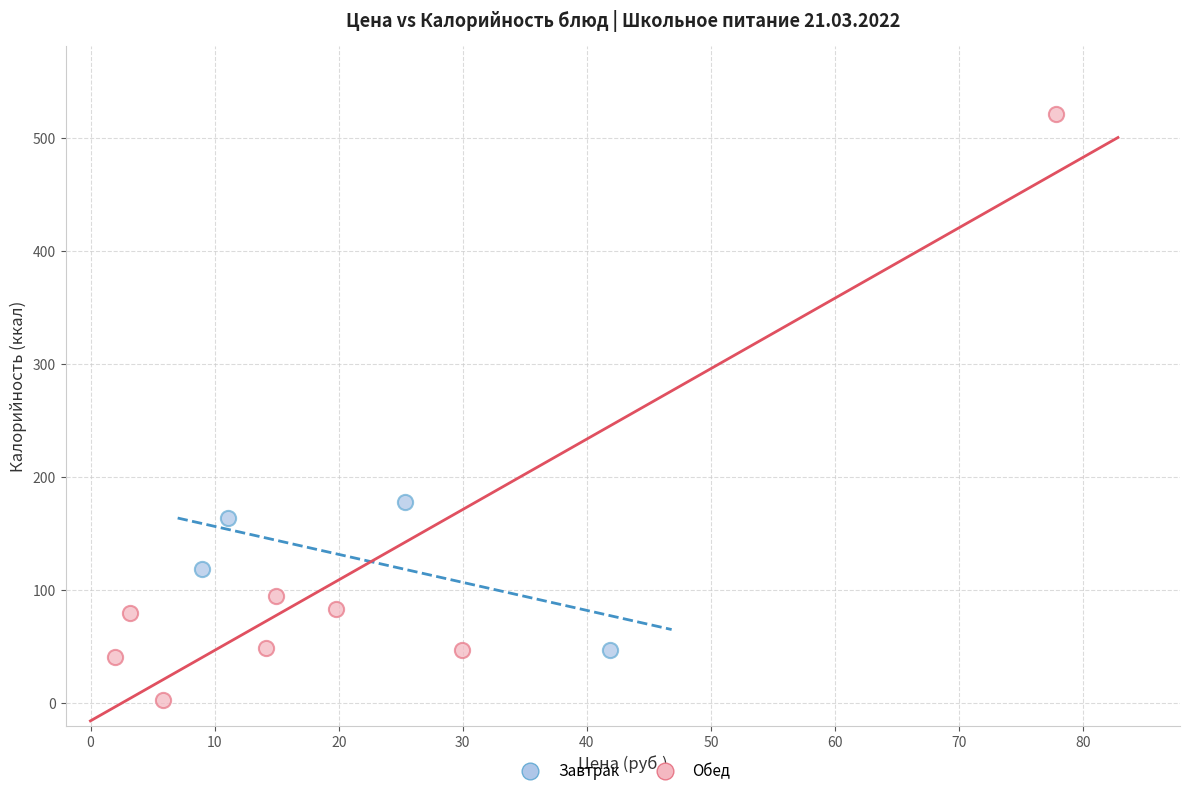

What are all the series names shown in the legend?

Завтрак, Обед